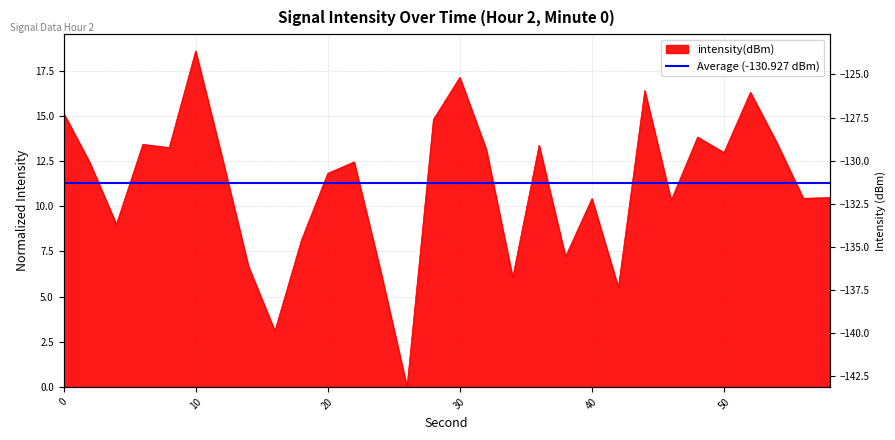

Between 46 and 56, which is larger?

56